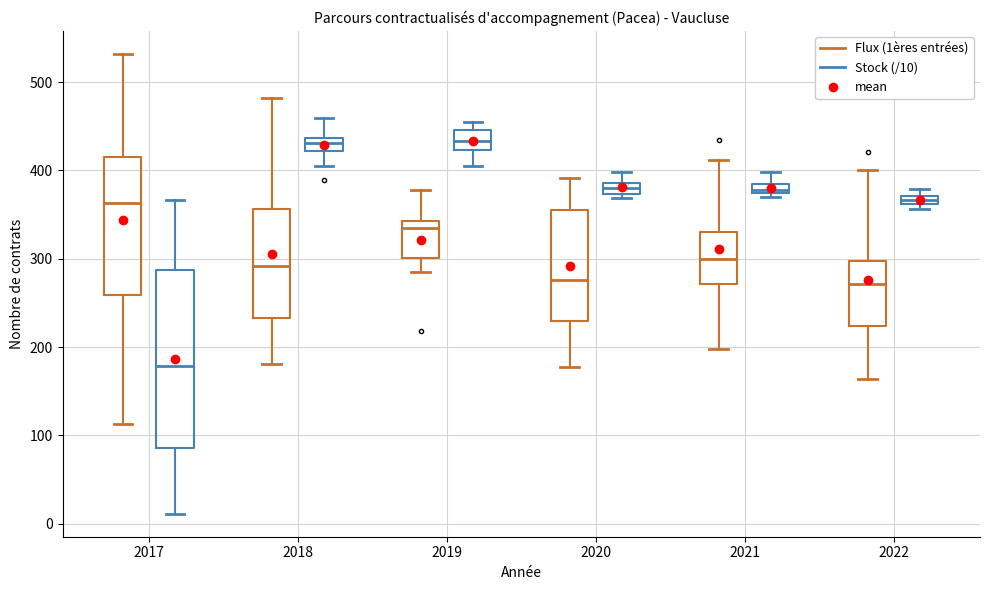

Comparing the boxes themselves (not the whiskers), which one is the tallest?

2017 (Stock (/10))